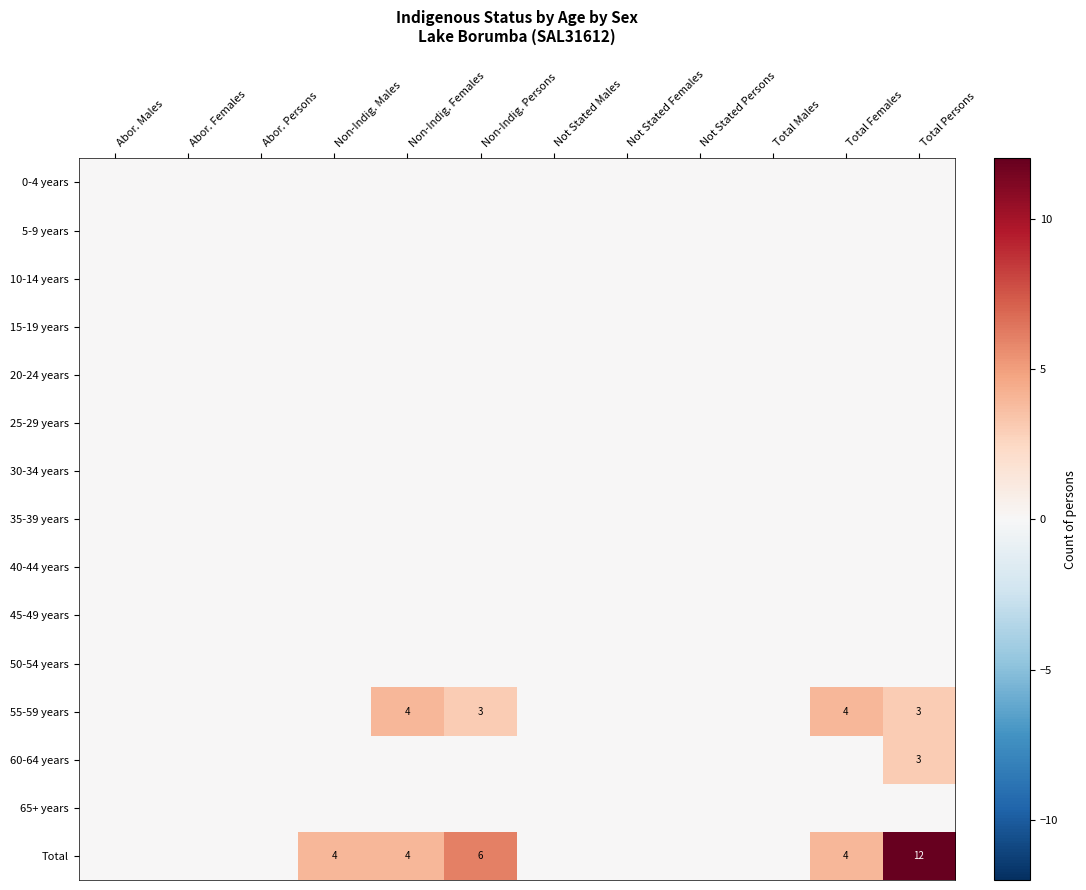

List the series in order of their peak value, lowest first.

0-4 years, 5-9 years, 10-14 years, 15-19 years, 20-24 years, 25-29 years, 30-34 years, 35-39 years, 40-44 years, 45-49 years, 50-54 years, 65+ years, 60-64 years, 55-59 years, Total